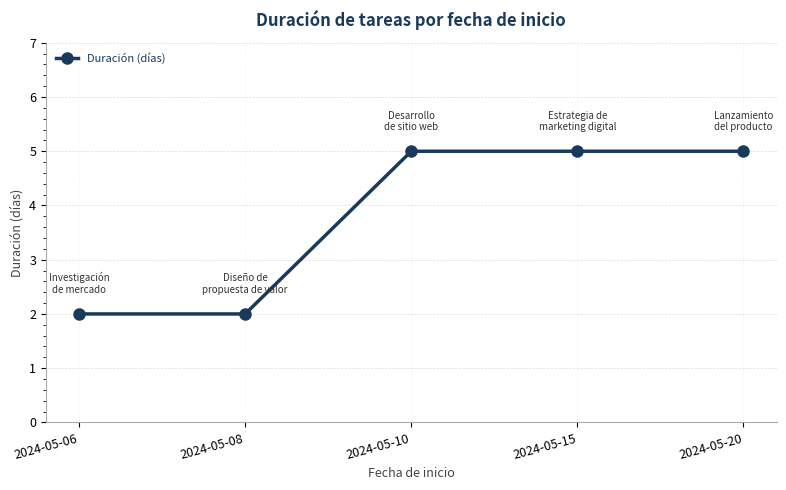

Does the chart display data point markers on the line(s)?

Yes